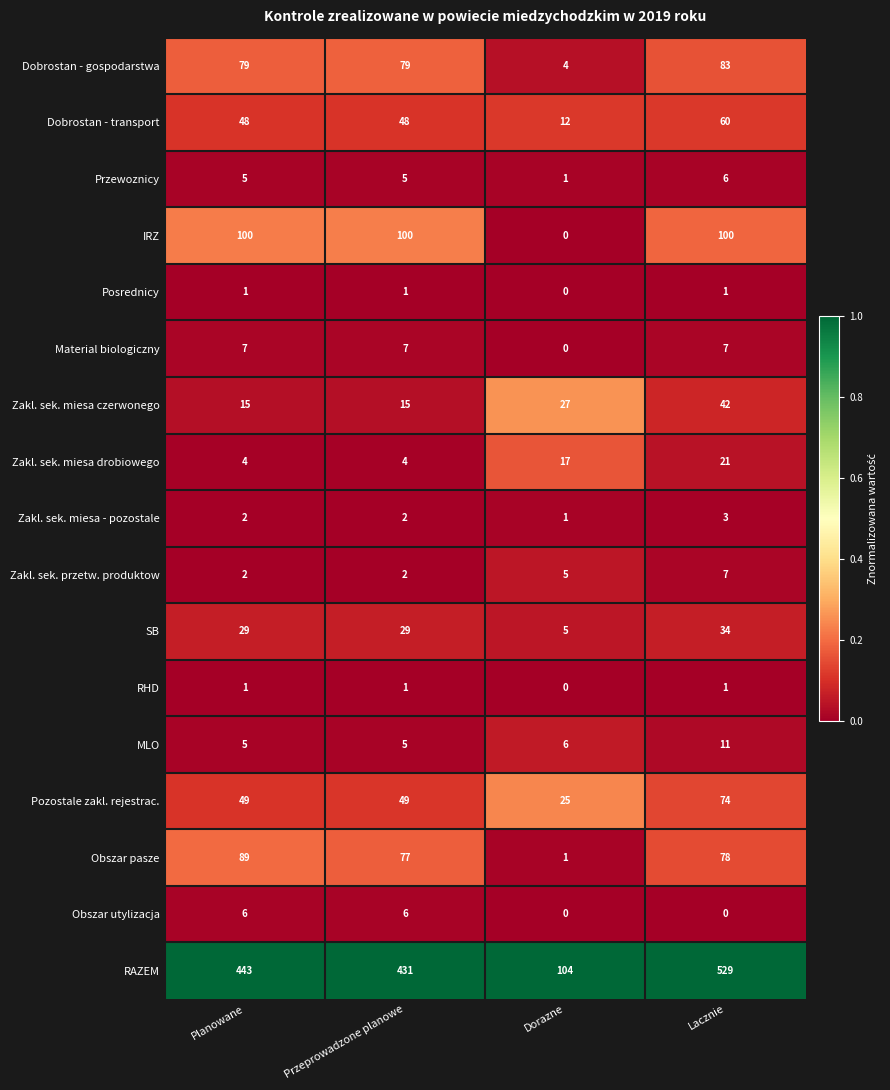

What is the difference between the maximum and minimum values in the MLO series?

6